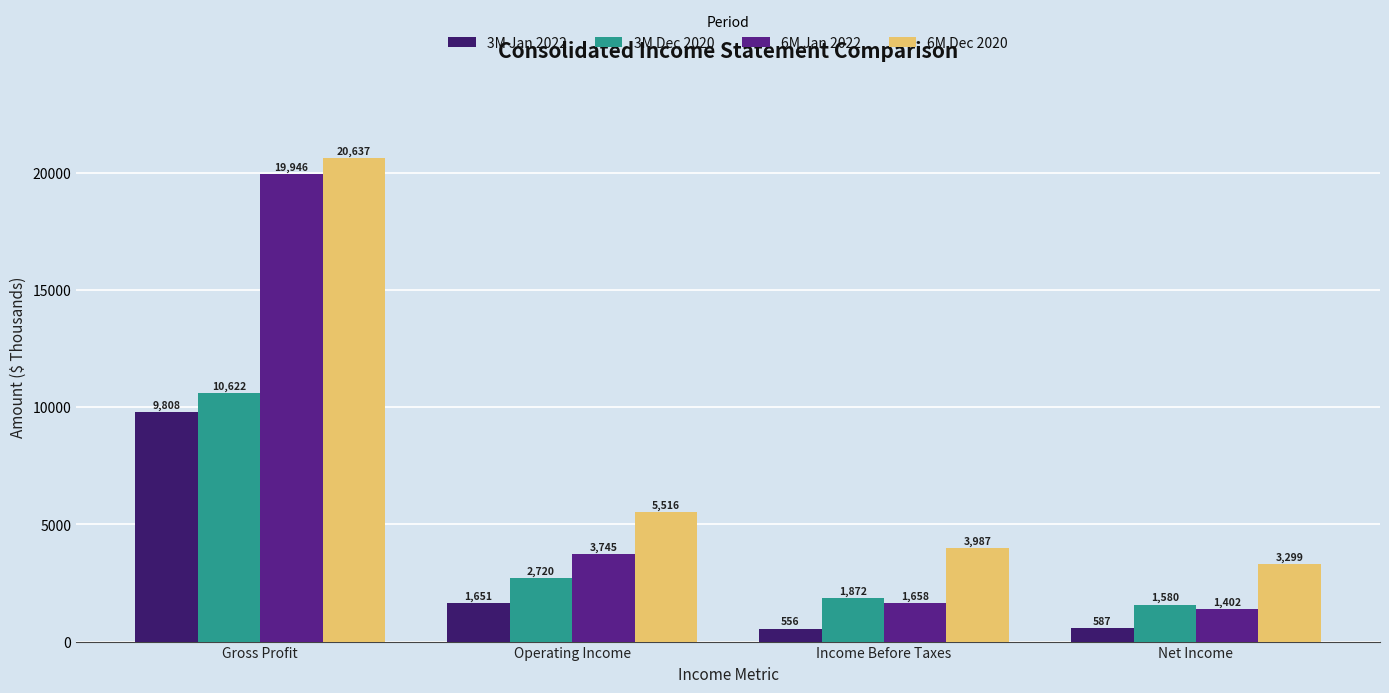

List the labels in order of 3M Jan 2022 value, largest first.

Gross Profit, Operating Income, Net Income, Income Before Taxes